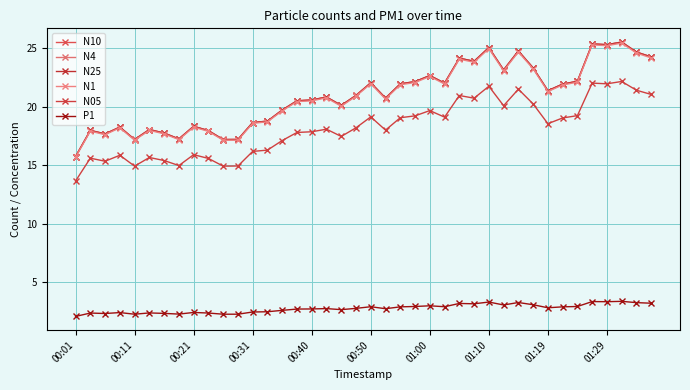

Reading right to left, what are all the values shown in this chart?

N10: 24.3	24.7	25.6	25.3	25.4	22.2	22.0	21.4	23.3	24.8	23.2	25.1	23.9	24.2	22.0	22.7	22.2	22.0	20.8	22.1	21.0	20.1	20.9	20.6	20.5	19.7	18.8	18.7	17.2	17.2	18.0	18.4	17.3	17.8	18.1	17.2	18.3	17.7	18.0	15.8
N4: 24.3	24.7	25.6	25.3	25.4	22.2	21.9	21.4	23.3	24.8	23.2	25.1	23.9	24.2	22.0	22.7	22.2	22.0	20.8	22.1	21.0	20.1	20.9	20.6	20.5	19.7	18.8	18.7	17.2	17.2	18.0	18.3	17.3	17.8	18.1	17.2	18.3	17.7	18.0	15.8
N25: 24.3	24.7	25.5	25.3	25.4	22.2	21.9	21.4	23.3	24.8	23.2	25.1	23.9	24.2	22.0	22.7	22.2	22.0	20.8	22.1	21.0	20.1	20.8	20.6	20.5	19.7	18.8	18.7	17.2	17.2	18.0	18.3	17.3	17.8	18.1	17.2	18.3	17.7	18.0	15.8
N1: 24.2	24.6	25.5	25.2	25.3	22.1	21.9	21.3	23.3	24.7	23.1	25.0	23.8	24.1	22.0	22.6	22.1	21.9	20.7	22.0	20.9	20.1	20.8	20.5	20.5	19.7	18.7	18.6	17.2	17.2	17.9	18.3	17.2	17.7	18.0	17.2	18.2	17.6	17.9	15.7
N05: 21.1	21.4	22.2	22.0	22.0	19.3	19.1	18.6	20.3	21.5	20.1	21.8	20.8	21.0	19.1	19.7	19.2	19.1	18.0	19.1	18.2	17.5	18.1	17.9	17.8	17.1	16.3	16.2	14.9	14.9	15.6	15.9	15.0	15.4	15.7	14.9	15.9	15.4	15.6	13.7
P1: 3.2	3.3	3.4	3.4	3.4	2.9	2.9	2.8	3.1	3.3	3.1	3.3	3.2	3.2	2.9	3.0	2.9	2.9	2.8	2.9	2.8	2.7	2.8	2.7	2.7	2.6	2.5	2.5	2.3	2.3	2.4	2.4	2.3	2.4	2.4	2.3	2.4	2.3	2.4	2.1